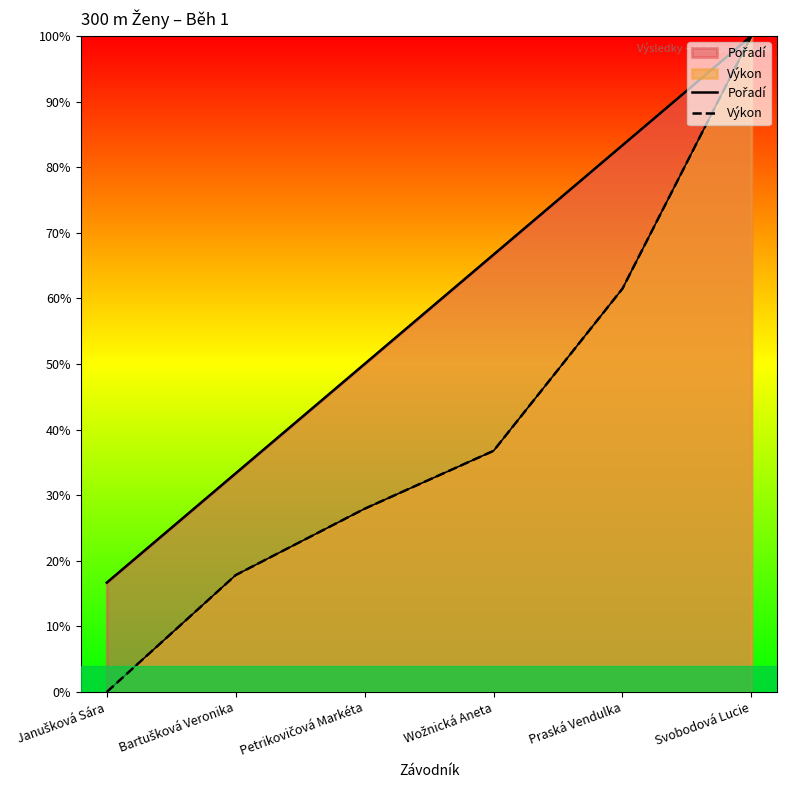

What is the spread (max minus min) of values at Wožnická Aneta?

29.9